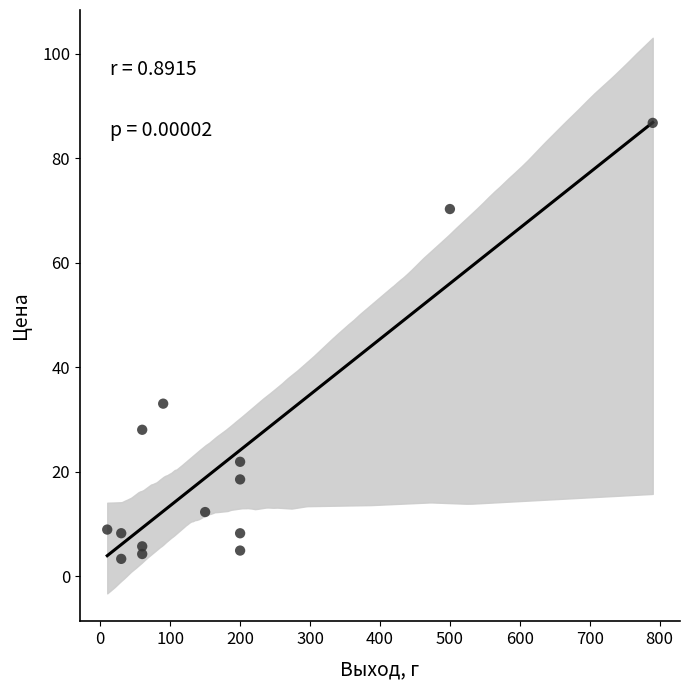

What is the range of X values (max minus min)?

780.0